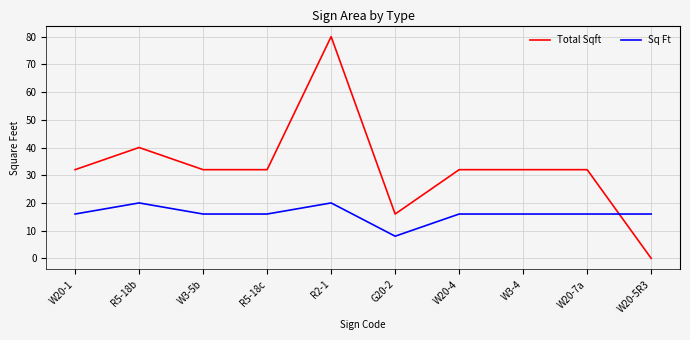

The Total Sqft series shows 22 at G20-2. True or false?

False